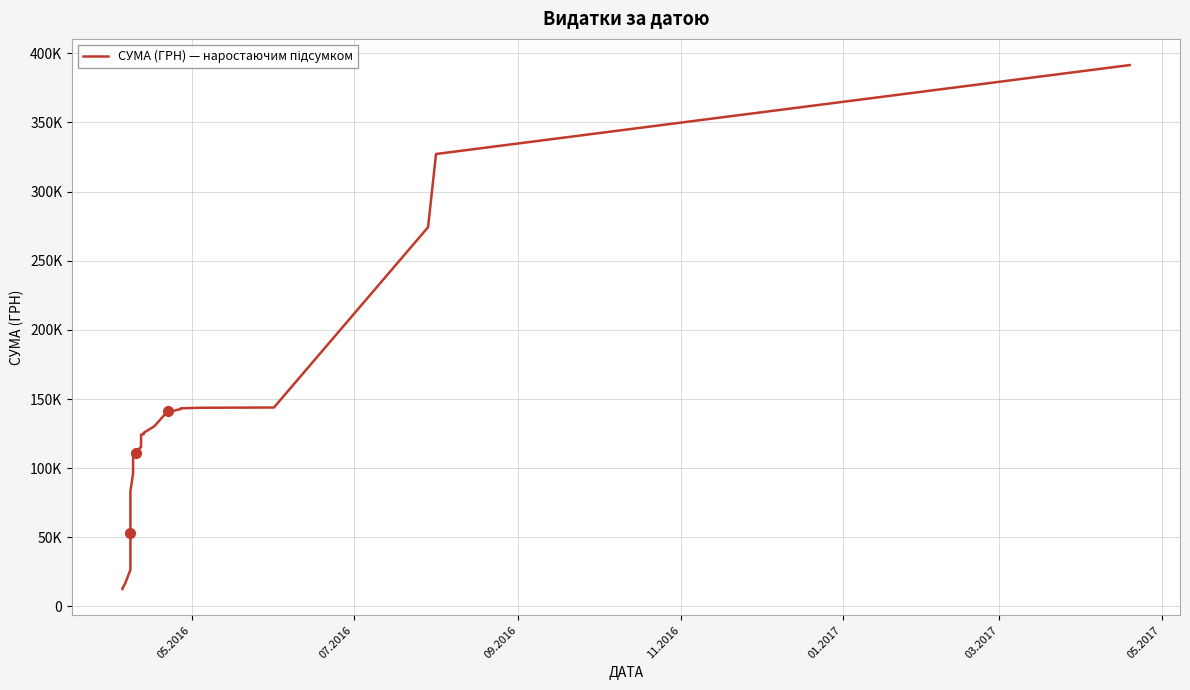

What is the difference between the maximum and second lowest values?

378345.2